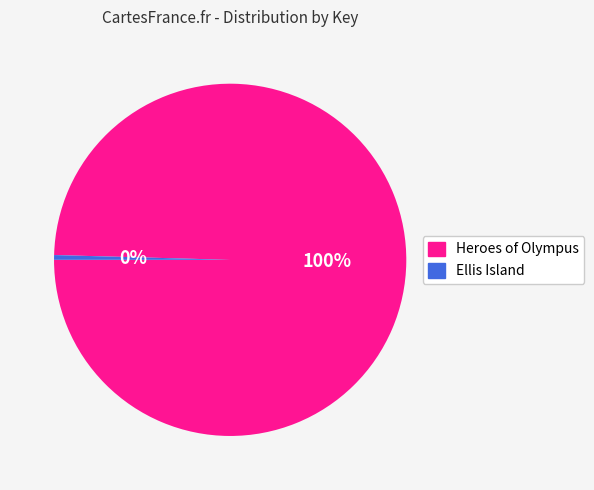

How many segments does this pie chart have?

2